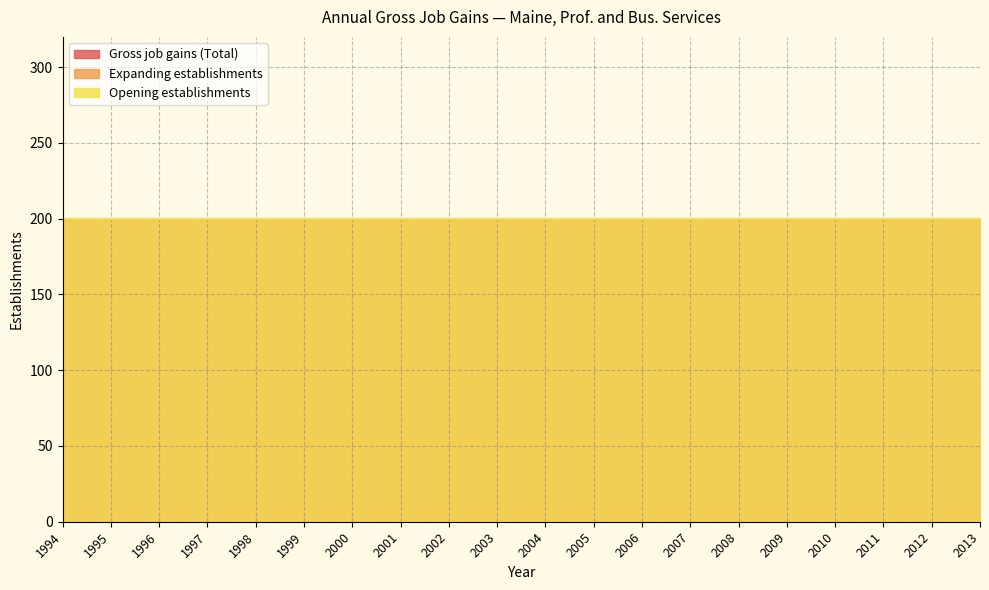

At 2001, list the series in order from smallest to largest.

Expanding establishments, Gross job gains (Total), Opening establishments